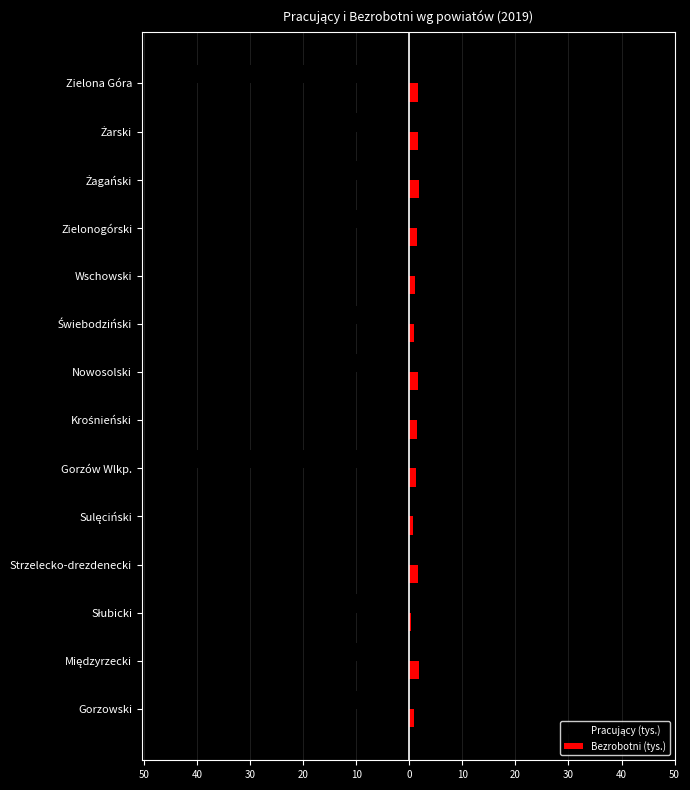

What is the maximum value for Bezrobotni (tys.)?

1.9